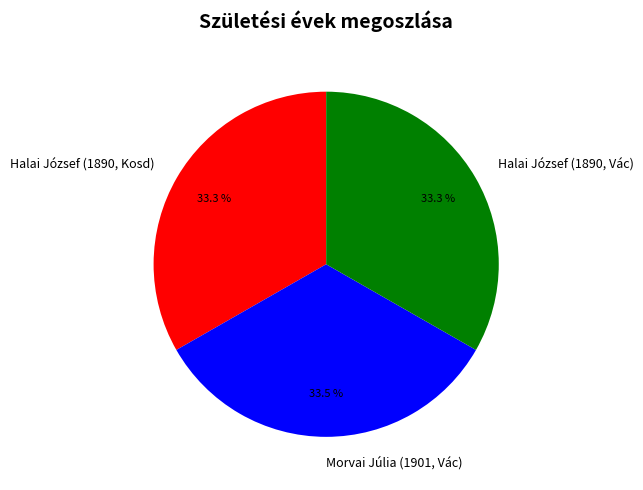

Is there a majority slice in this chart?

No